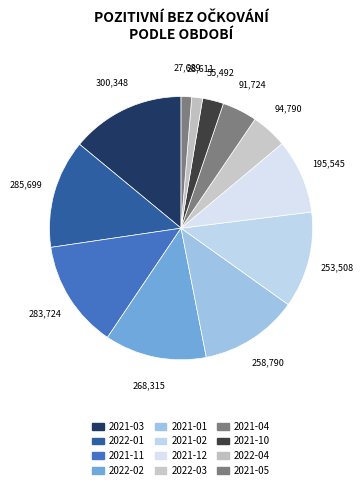

Count the number of slices in the pie.

12